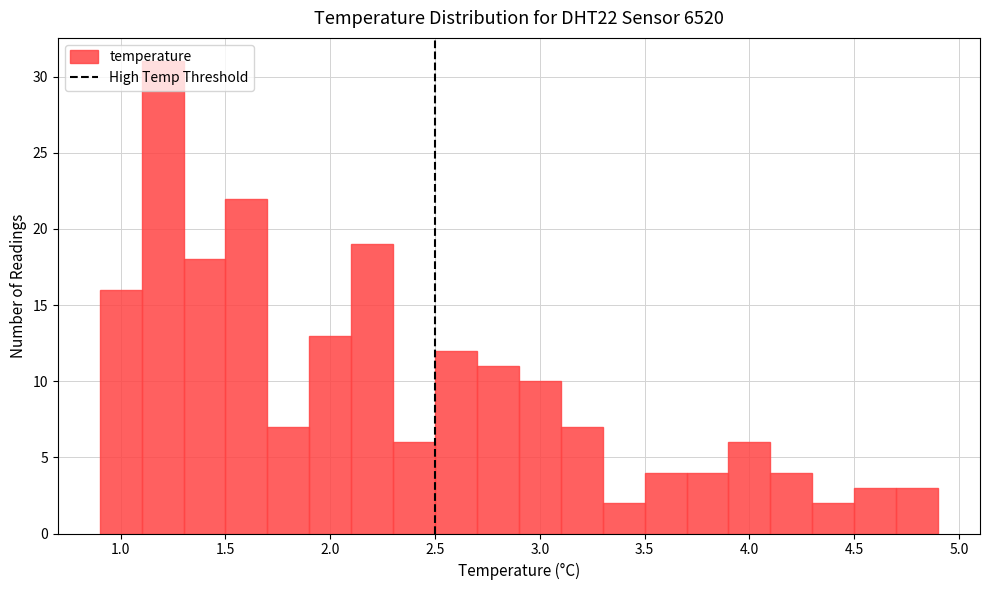

What is the height of the bar covering 1.1 to 1.3 on the x-axis? The values are not printed on the chart, so give them approximately, as read against the axis.

31